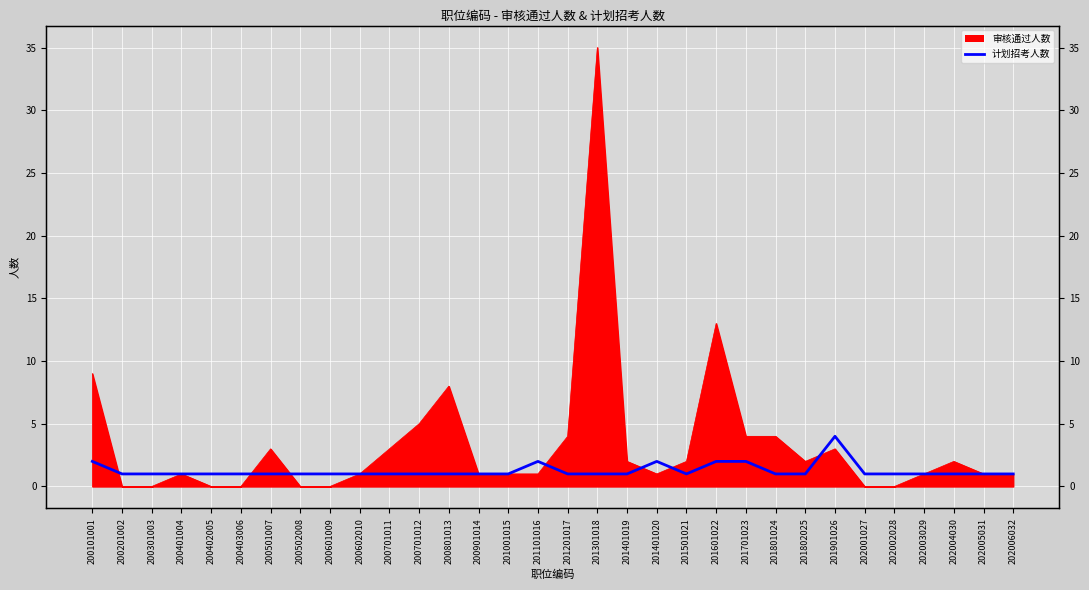

Between which two adjacent categories do 计划招考人数 and 审核通过人数 first intersect?

200101001 and 200201002